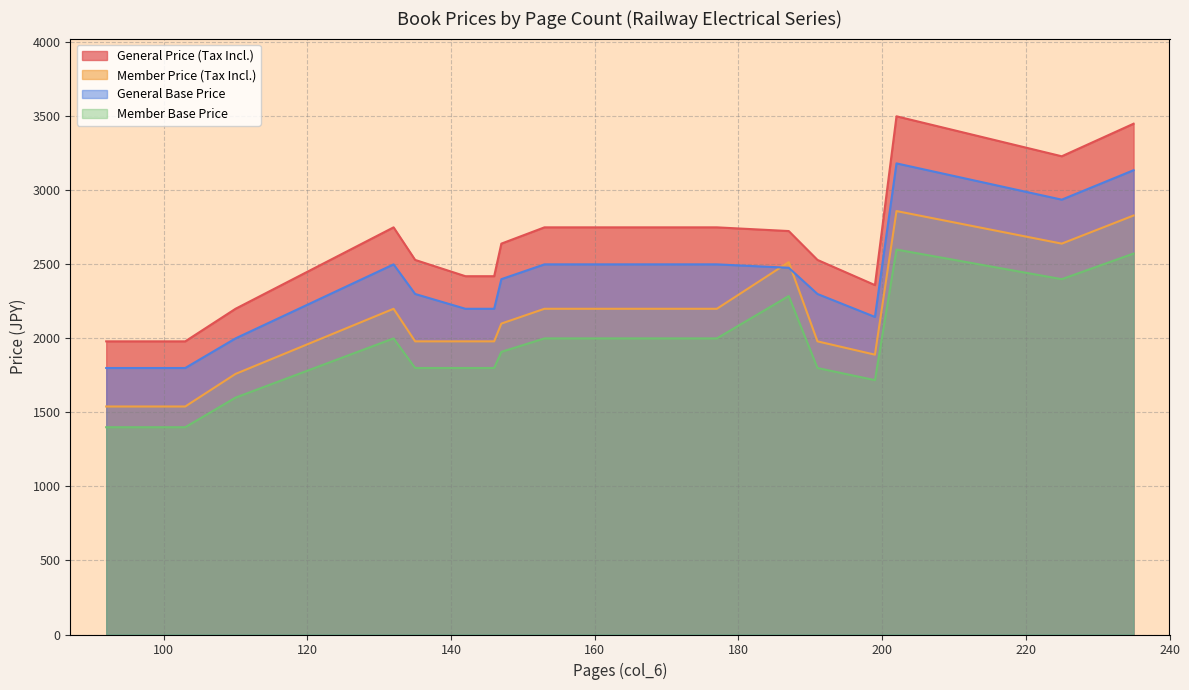

Which series has the largest range (max minus min)?

General Price (Tax Incl.)